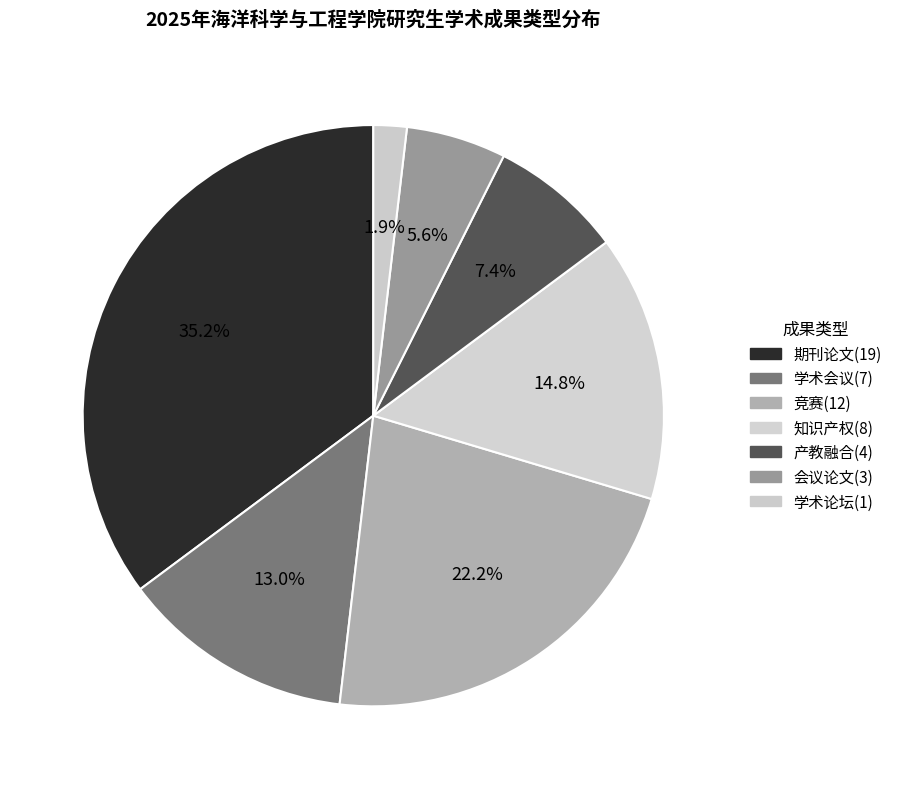

Which category has the smallest portion of the pie?

学术论坛